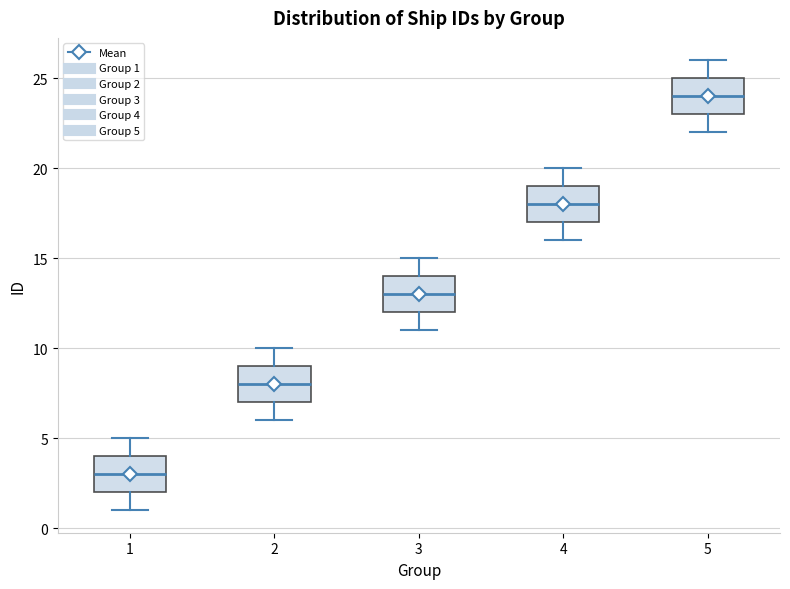

Which box has the highest median line?

5